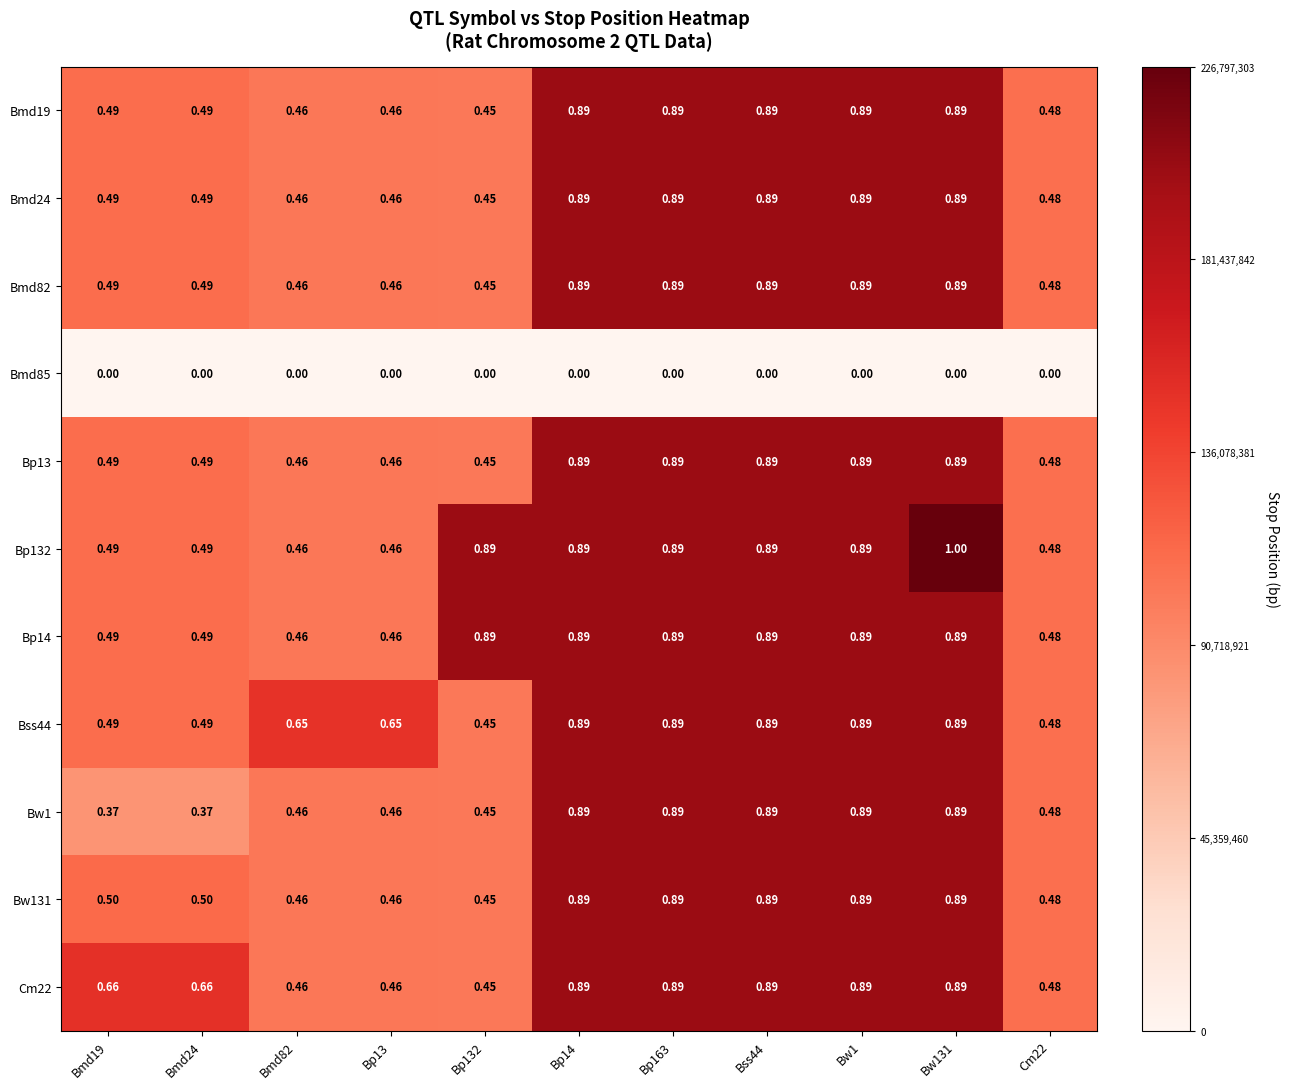

Is the value of Bmd24 at Cm22 greater than the value of Bp132 at Bmd24?

No